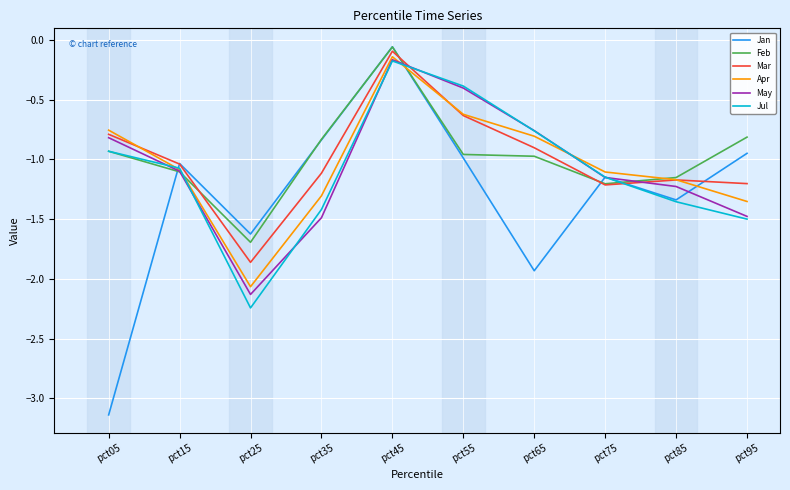

Which series changed the most between pct25 and pct95?

Feb